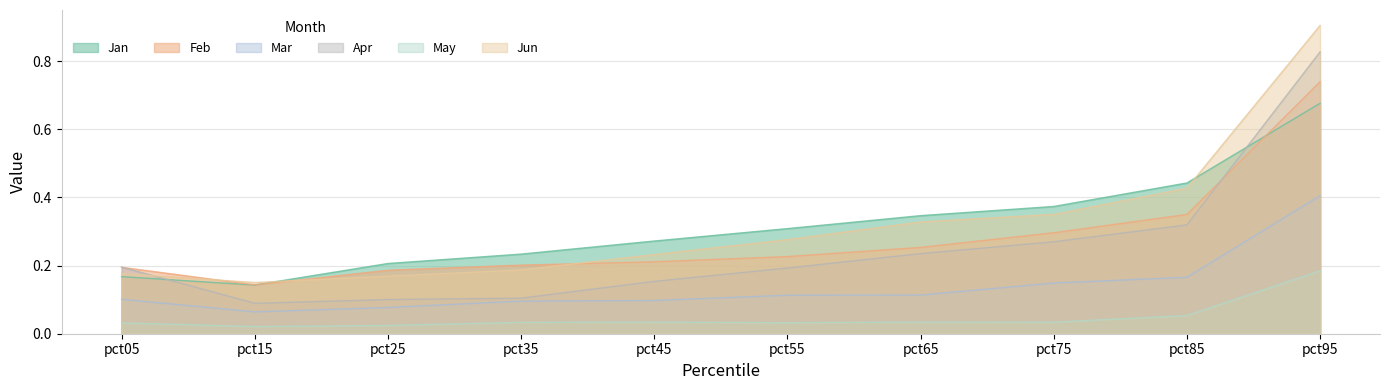

Which label corresponds to the largest value in the chart?

pct95